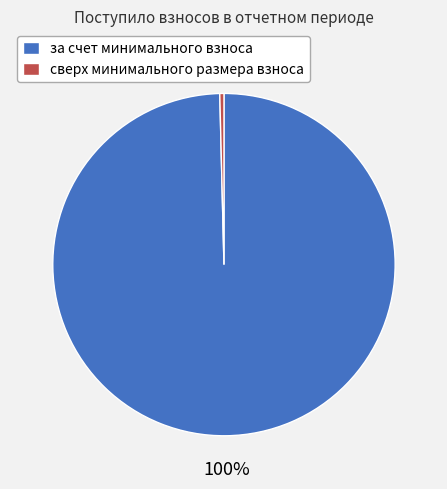

To the nearest percent, what portion does за счет минимального взноса represent?

100%